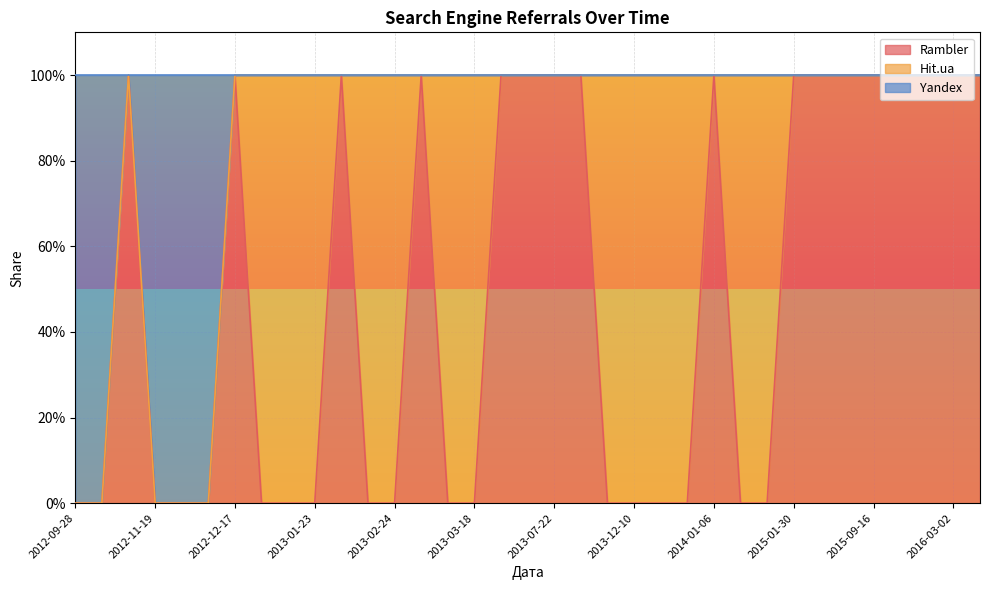

Which series has the widest spread of values?

Rambler